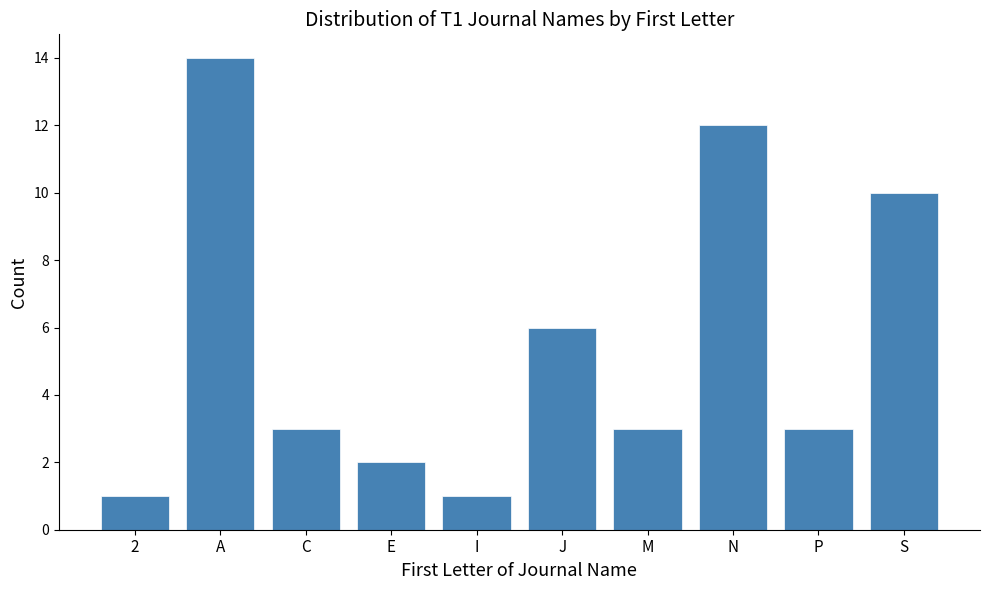

Reading left to right, list all the values displayed in this chart.

2=1	A=14	C=3	E=2	I=1	J=6	M=3	N=12	P=3	S=10